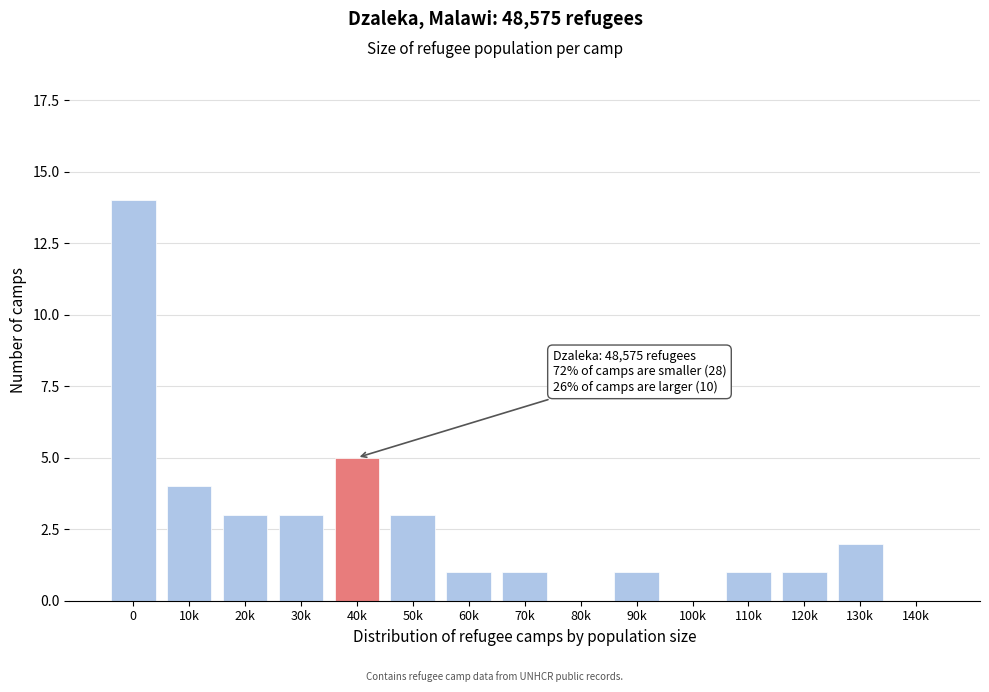

Reading left to right, what are all the values shown in this chart?

0=14	10k=4	20k=3	30k=3	40k=5	50k=3	60k=1	70k=1	80k=0	90k=1	100k=0	110k=1	120k=1	130k=2	140k=0